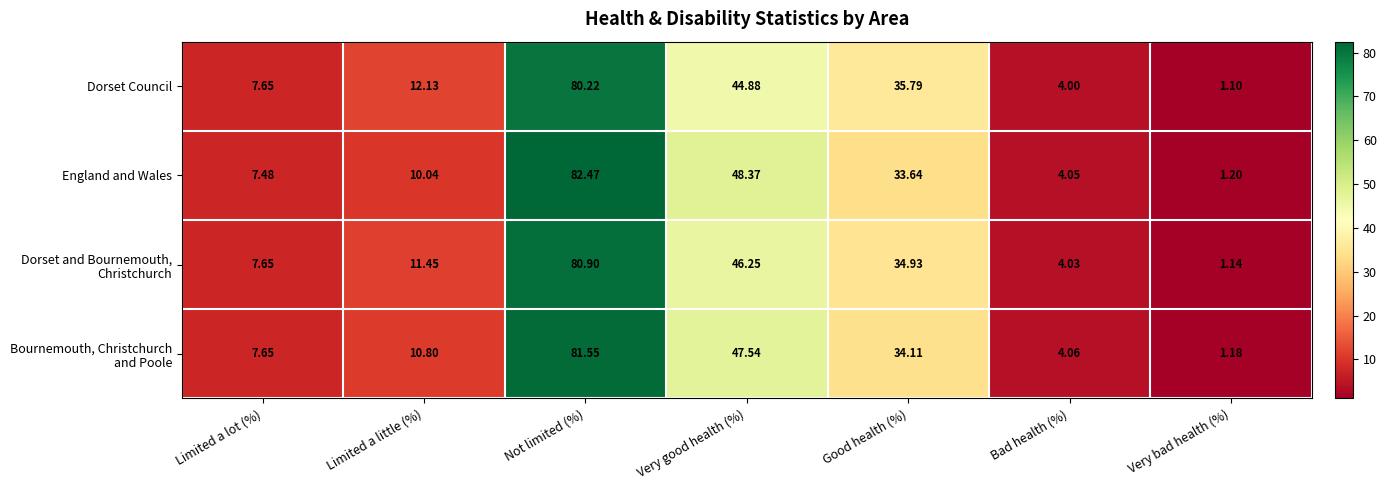

Which label corresponds to the largest value in the chart?

Not limited (%)